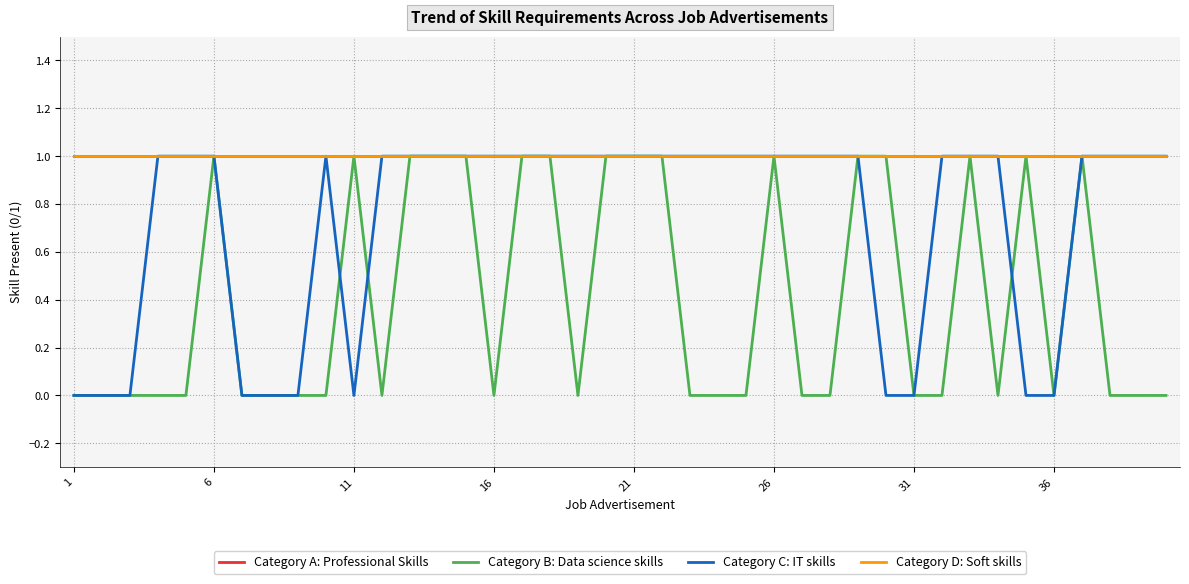

At which label does Category A: Professional Skills reach its minimum?

1